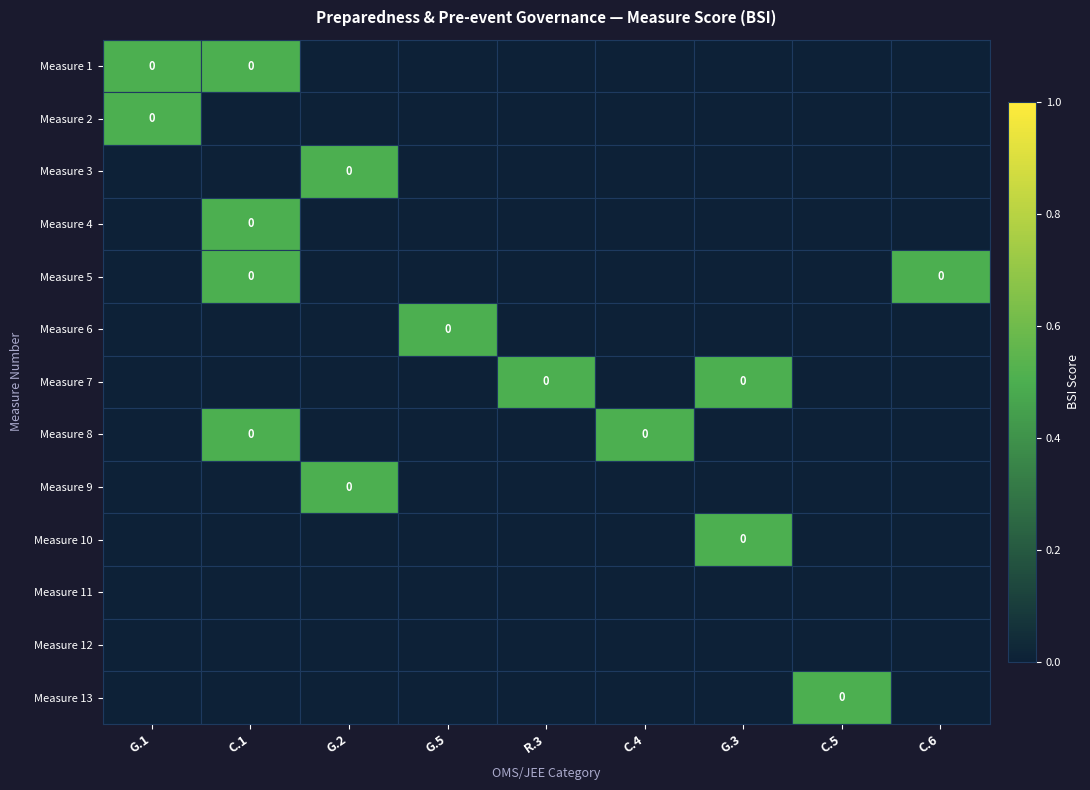

Between G.2 and G.3, which is larger?

G.2